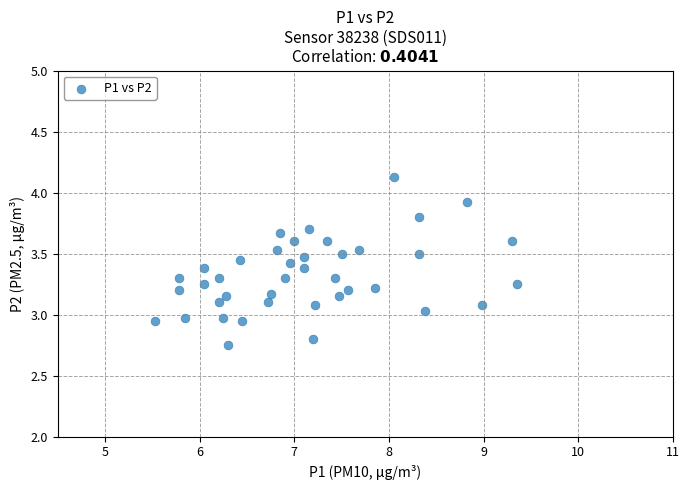

What is the range of Y values (max minus min)?

1.4